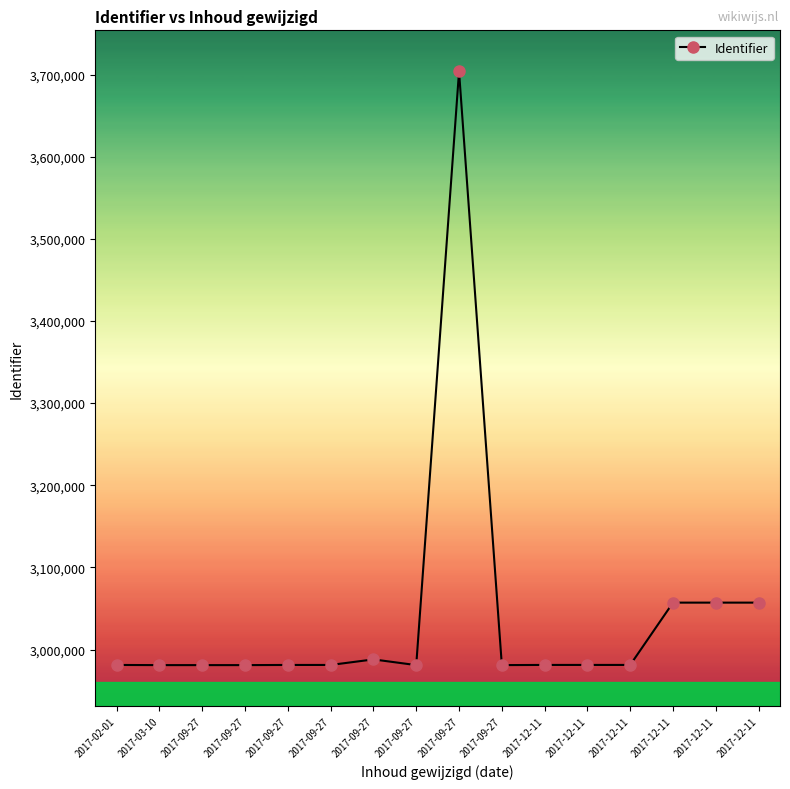

Is this an area chart (filled region under the line)?

No